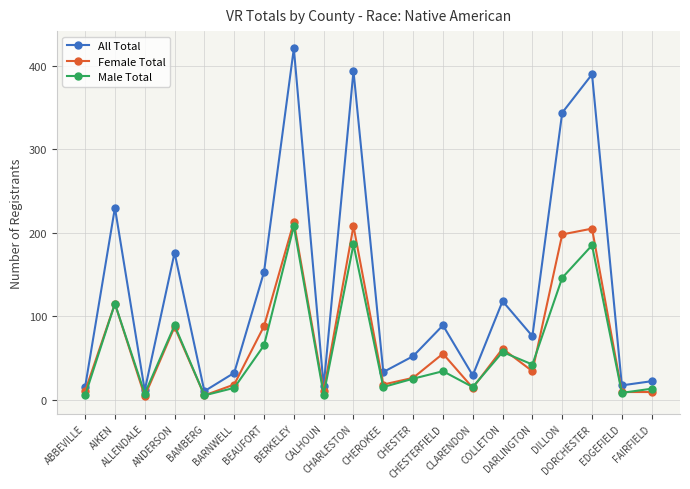

What are all the series names shown in the legend?

All Total, Female Total, Male Total